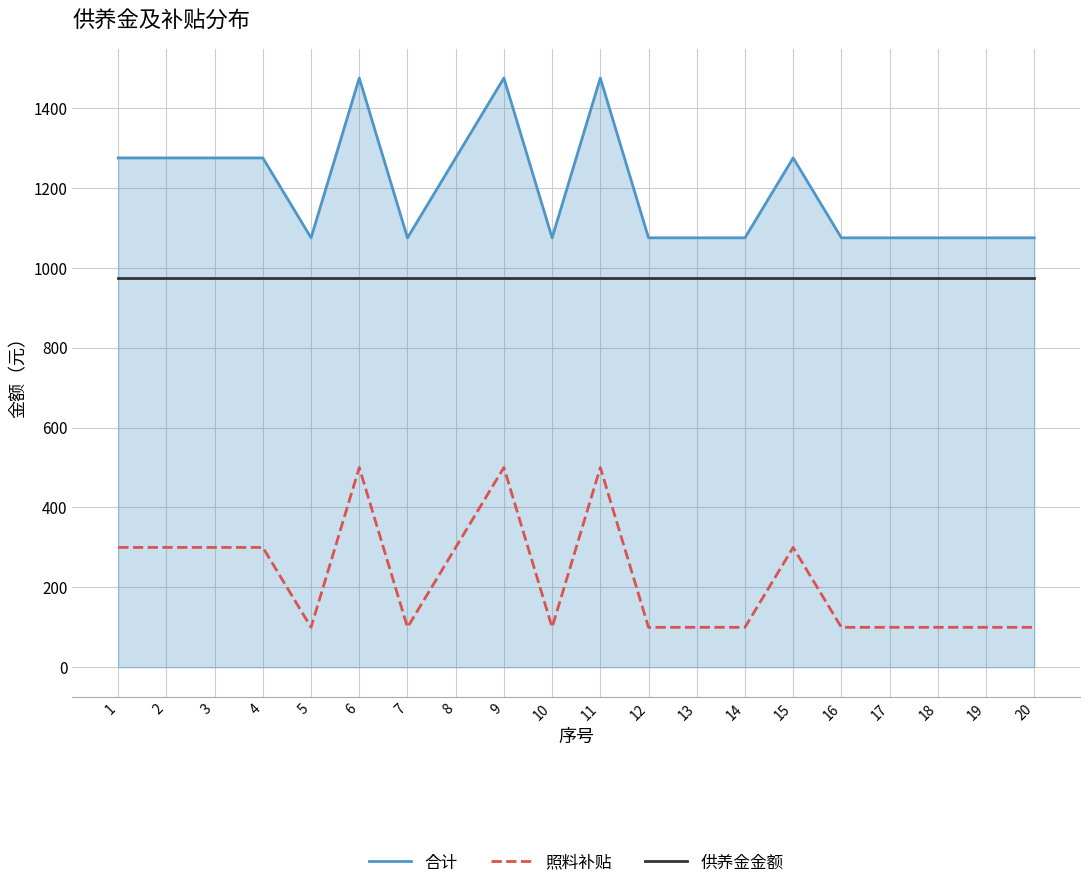

Reading left to right, extract all data points from this chart.

合计: 1=1275	2=1275	3=1275	4=1275	5=1075	6=1475	7=1075	8=1275	9=1475	10=1075	11=1475	12=1075	13=1075	14=1075	15=1275	16=1075	17=1075	18=1075	19=1075	20=1075
照料补贴: 1=300	2=300	3=300	4=300	5=100	6=500	7=100	8=300	9=500	10=100	11=500	12=100	13=100	14=100	15=300	16=100	17=100	18=100	19=100	20=100
供养金金额: 1=975	2=975	3=975	4=975	5=975	6=975	7=975	8=975	9=975	10=975	11=975	12=975	13=975	14=975	15=975	16=975	17=975	18=975	19=975	20=975